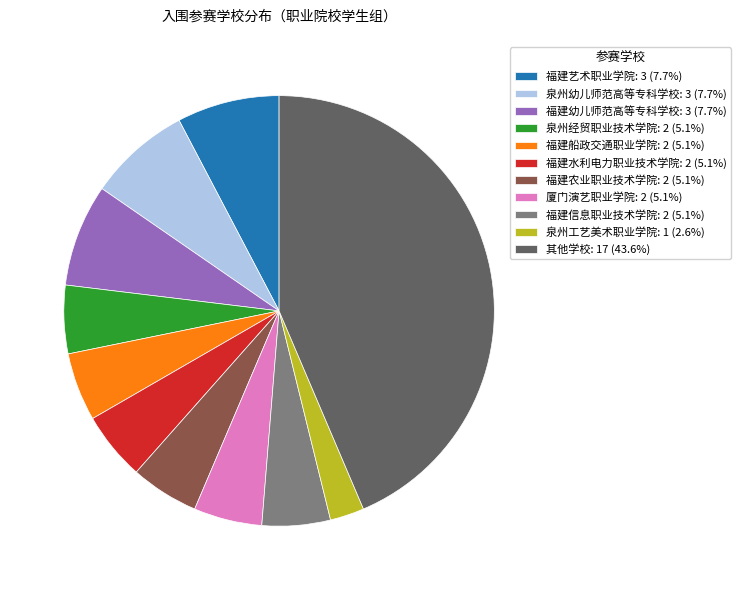

Is 福建水利电力职业技术学院: 2 (5.1%) the majority of the pie?

No